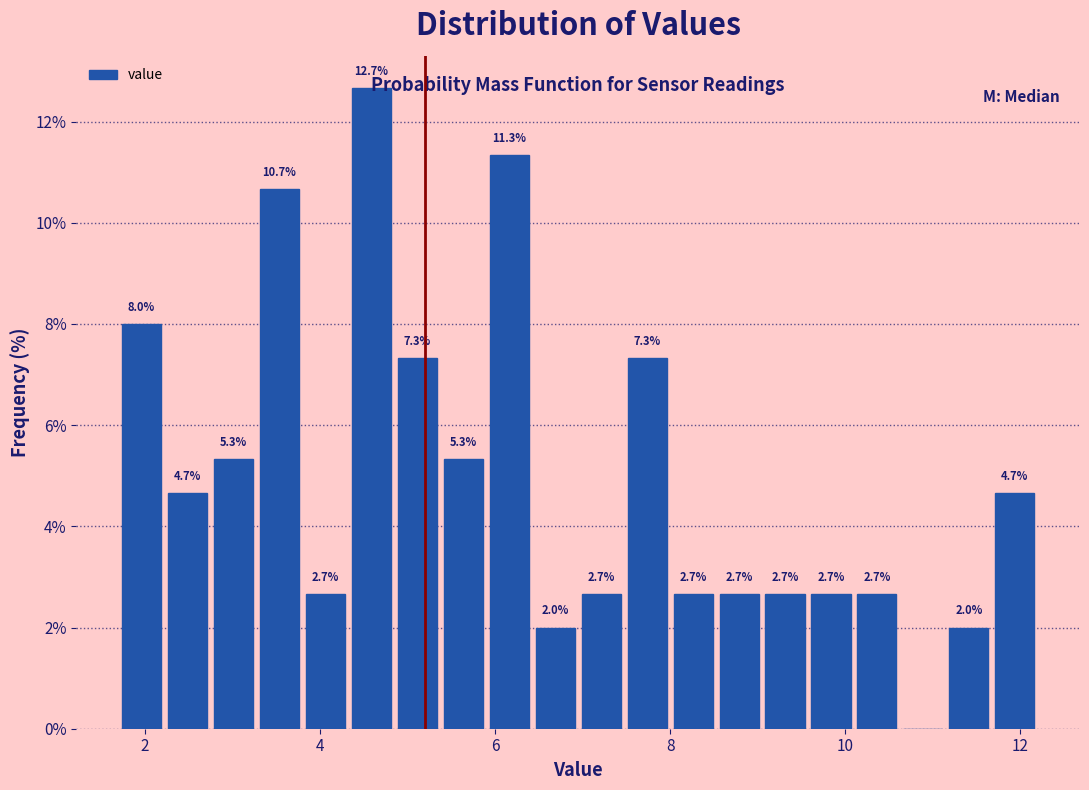

Around what value on the x-axis is the tallest bar? Give the approximate position of its centre, as read against the axis.

4.6